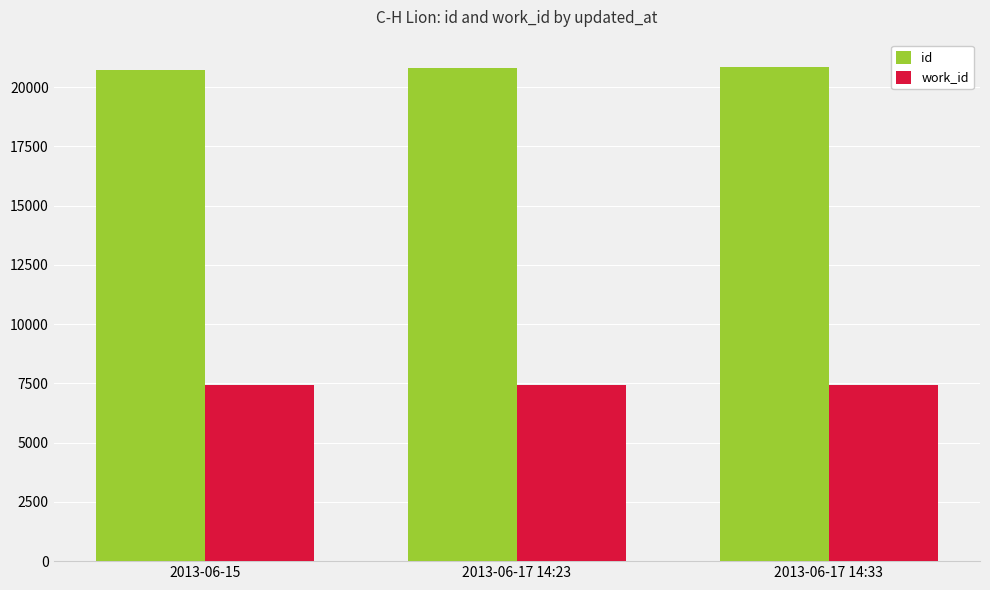

The id series shows 5245 at 2013-06-17 14:23. True or false?

False